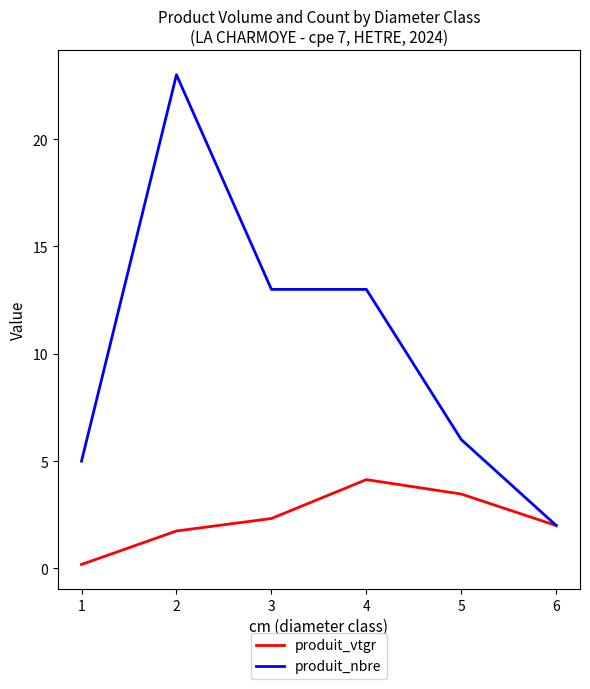

What is the total value across all series at 3?

15.3